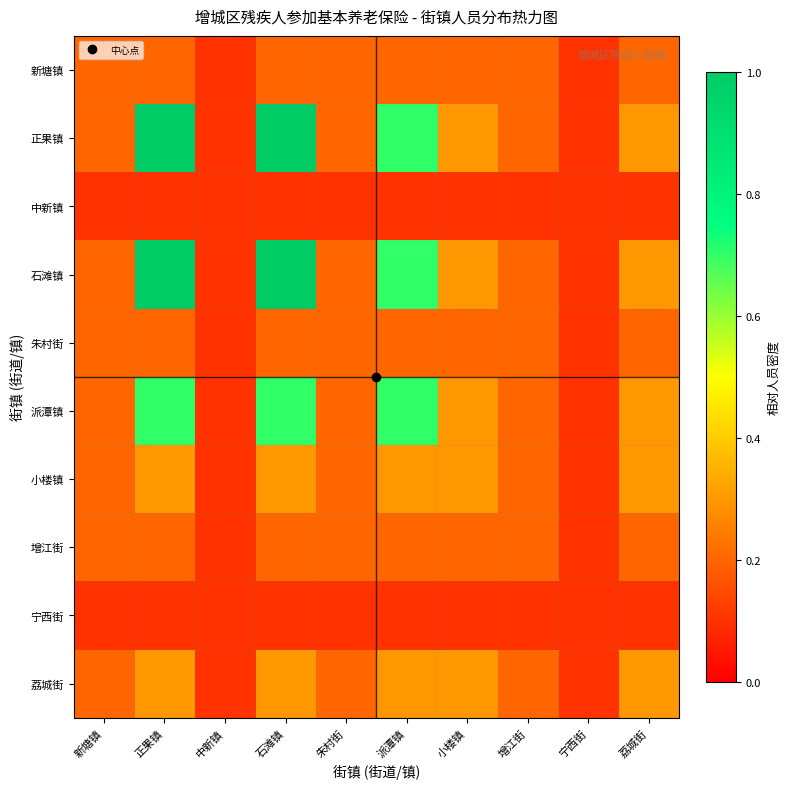

Which series has the largest total across all categories?

正果镇